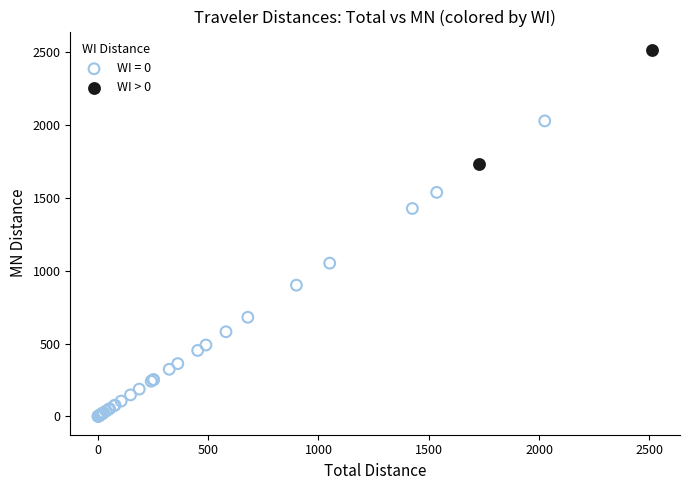

What are all the series names shown in the legend?

WI = 0, WI > 0